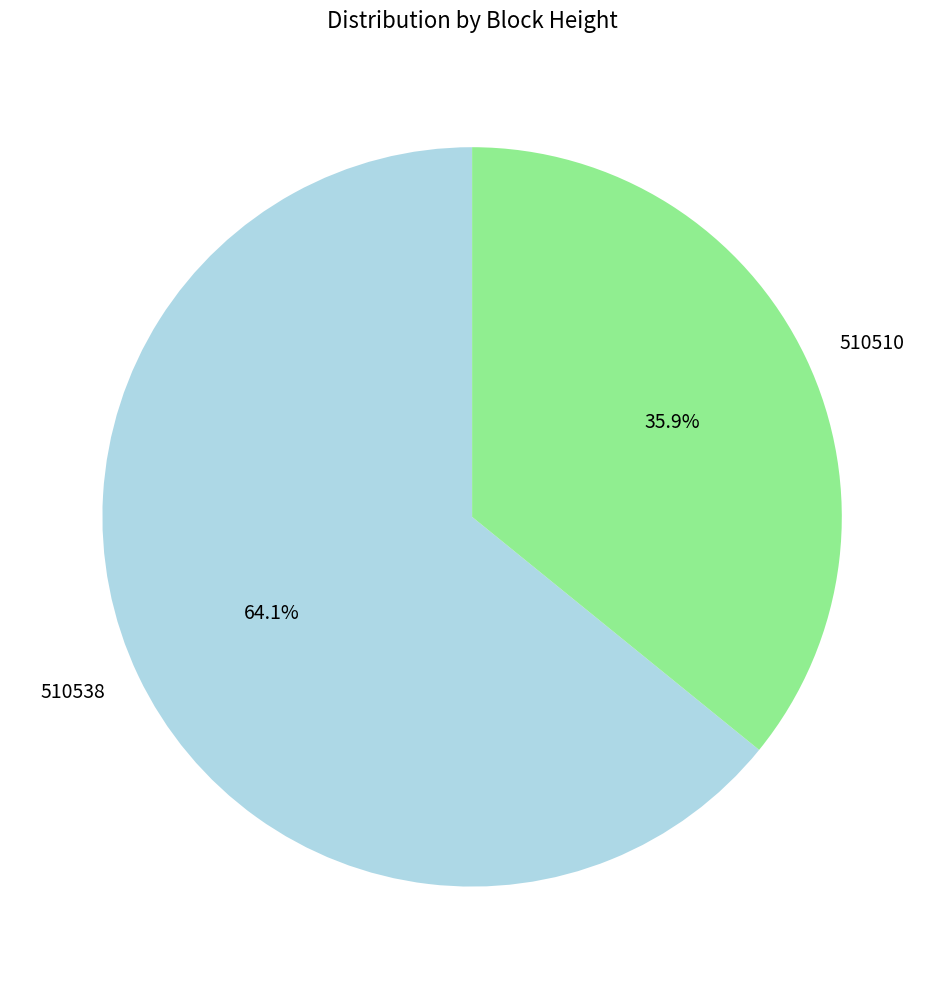

To the nearest percent, what is the difference between the largest and smallest slice percentages?

28%